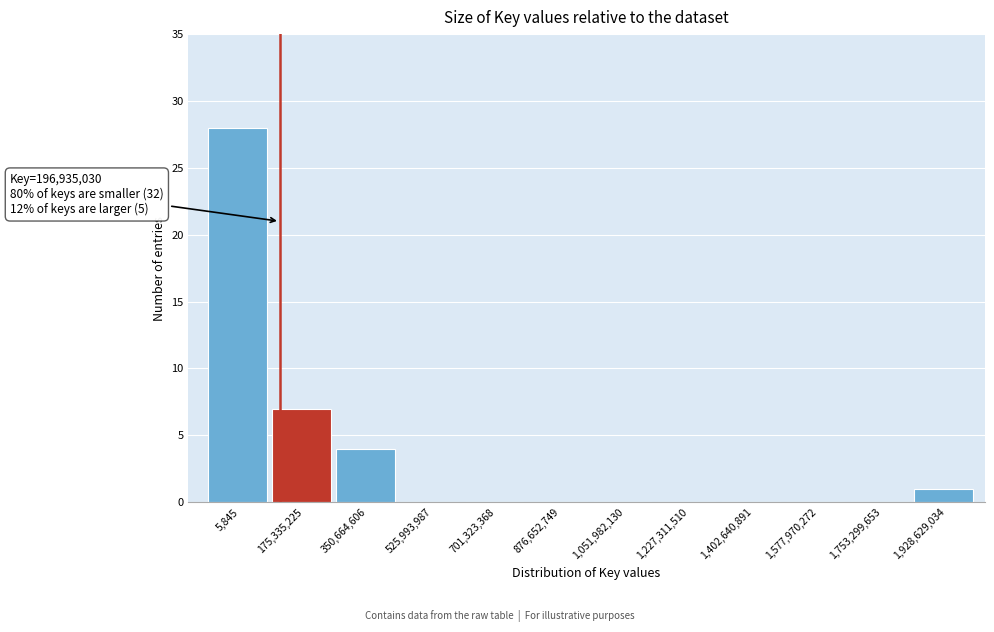

Reading left to right, extract all data points from this chart.

5,845=28	175,335,225=7	350,664,606=4	525,993,987=0	701,323,368=0	876,652,749=0	1,051,982,130=0	1,227,311,510=0	1,402,640,891=0	1,577,970,272=0	1,753,299,653=0	1,928,629,034=1